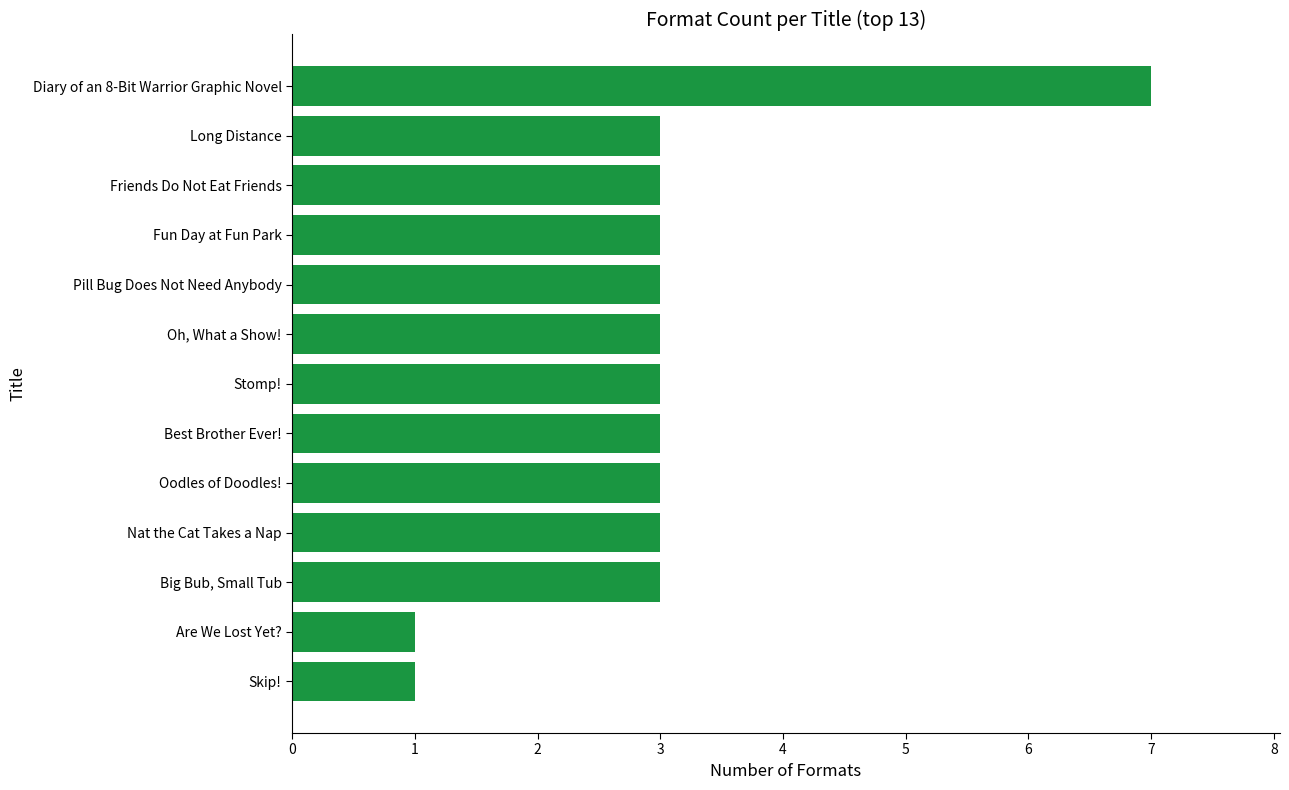

Between Diary of an 8-Bit Warrior Graphic Novel and Pill Bug Does Not Need Anybody, which is larger?

Diary of an 8-Bit Warrior Graphic Novel